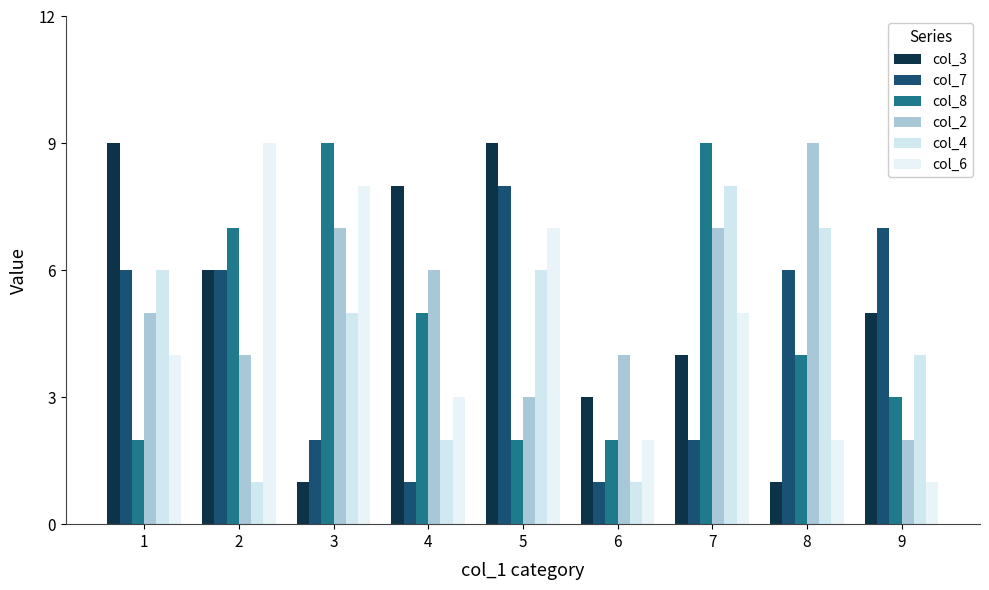

What is the difference between the col_8 values at 1 and 7?

7